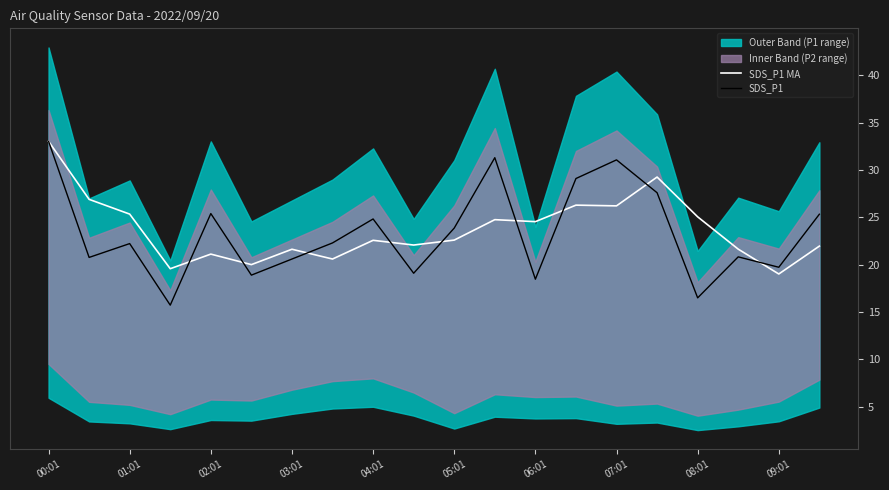

Is it true that SDS_P1 equals 20.6 at 03:01?

True